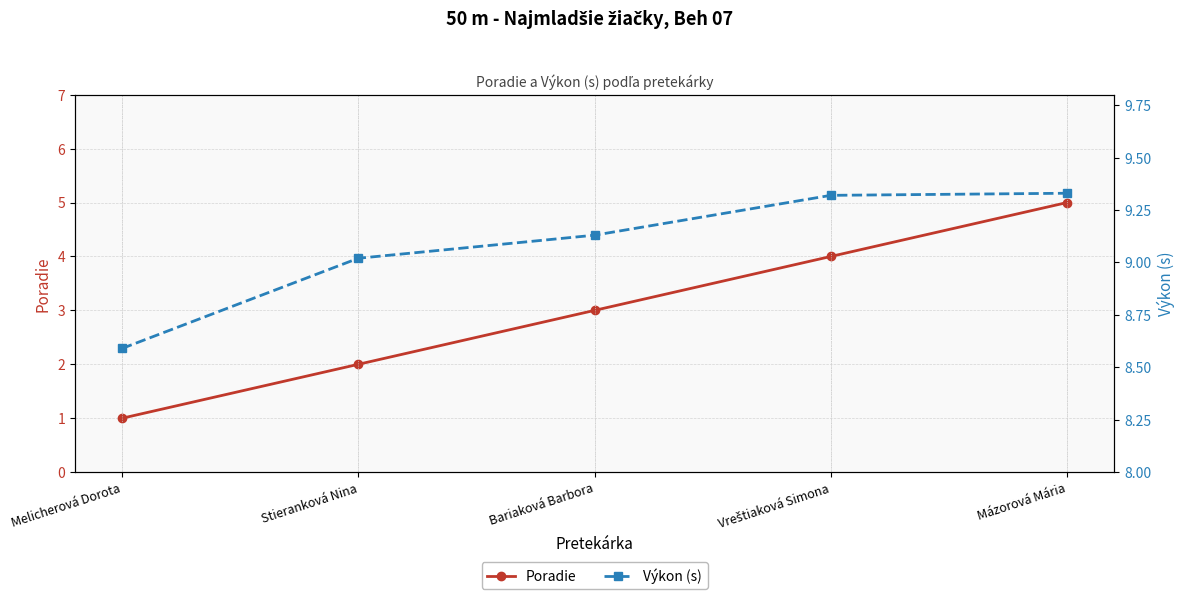

Rank the series by their average value, from highest to lowest.

Výkon (s), Poradie